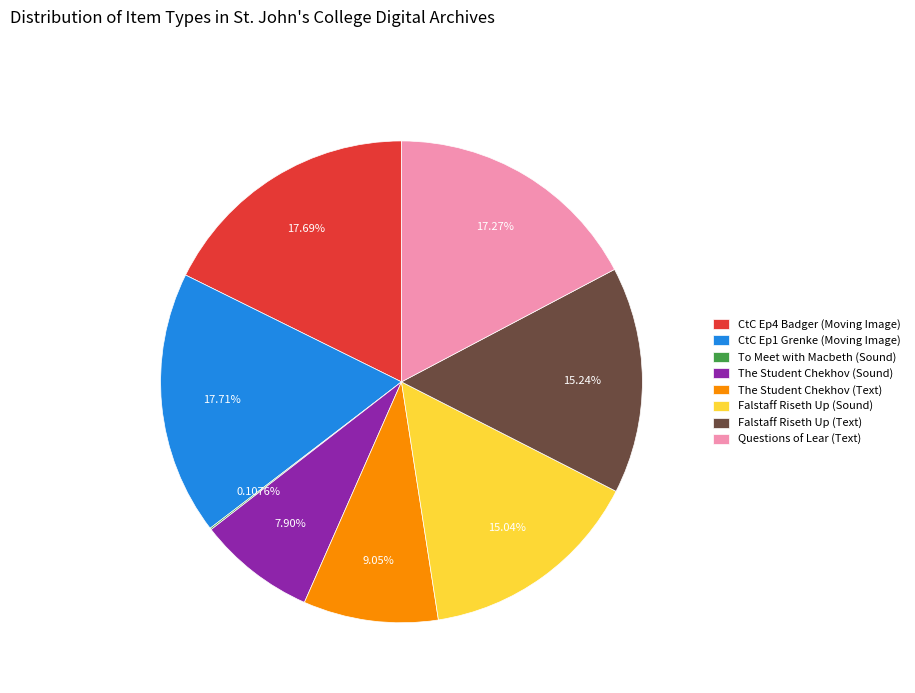

Is Falstaff Riseth Up (Text) the majority of the pie?

No